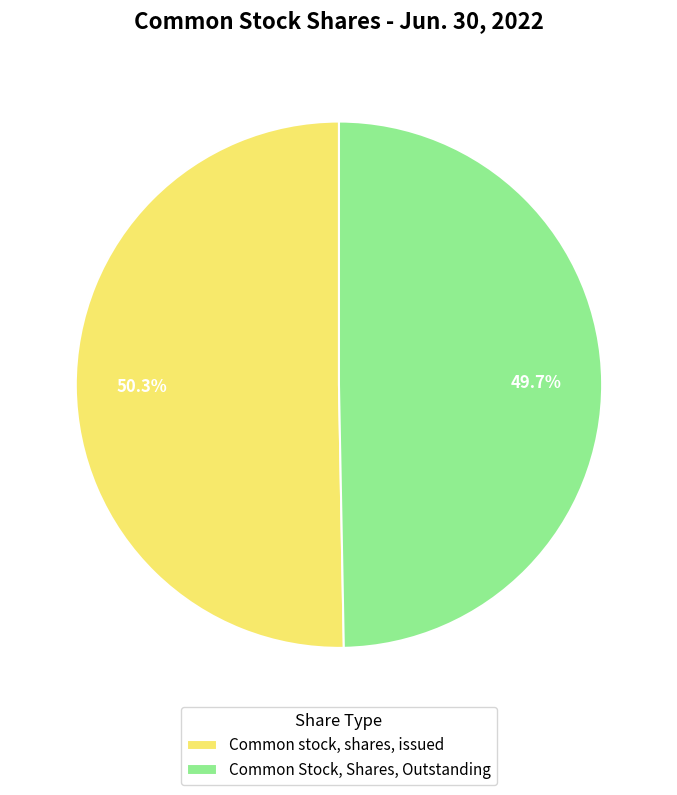

How many slices are in this pie chart?

2